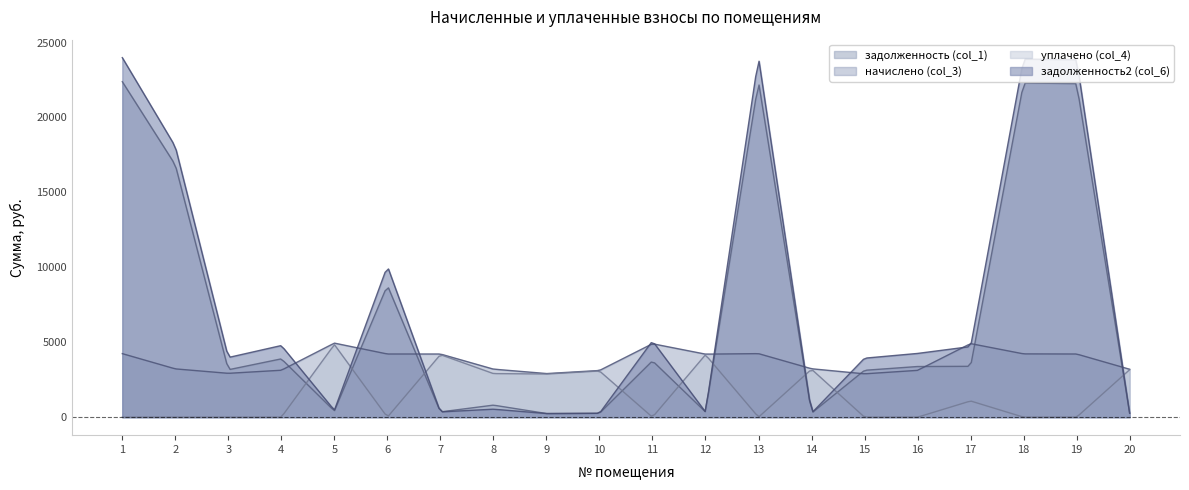

Is it true that начислено (col_3) equals 1679.3 at 2?

False